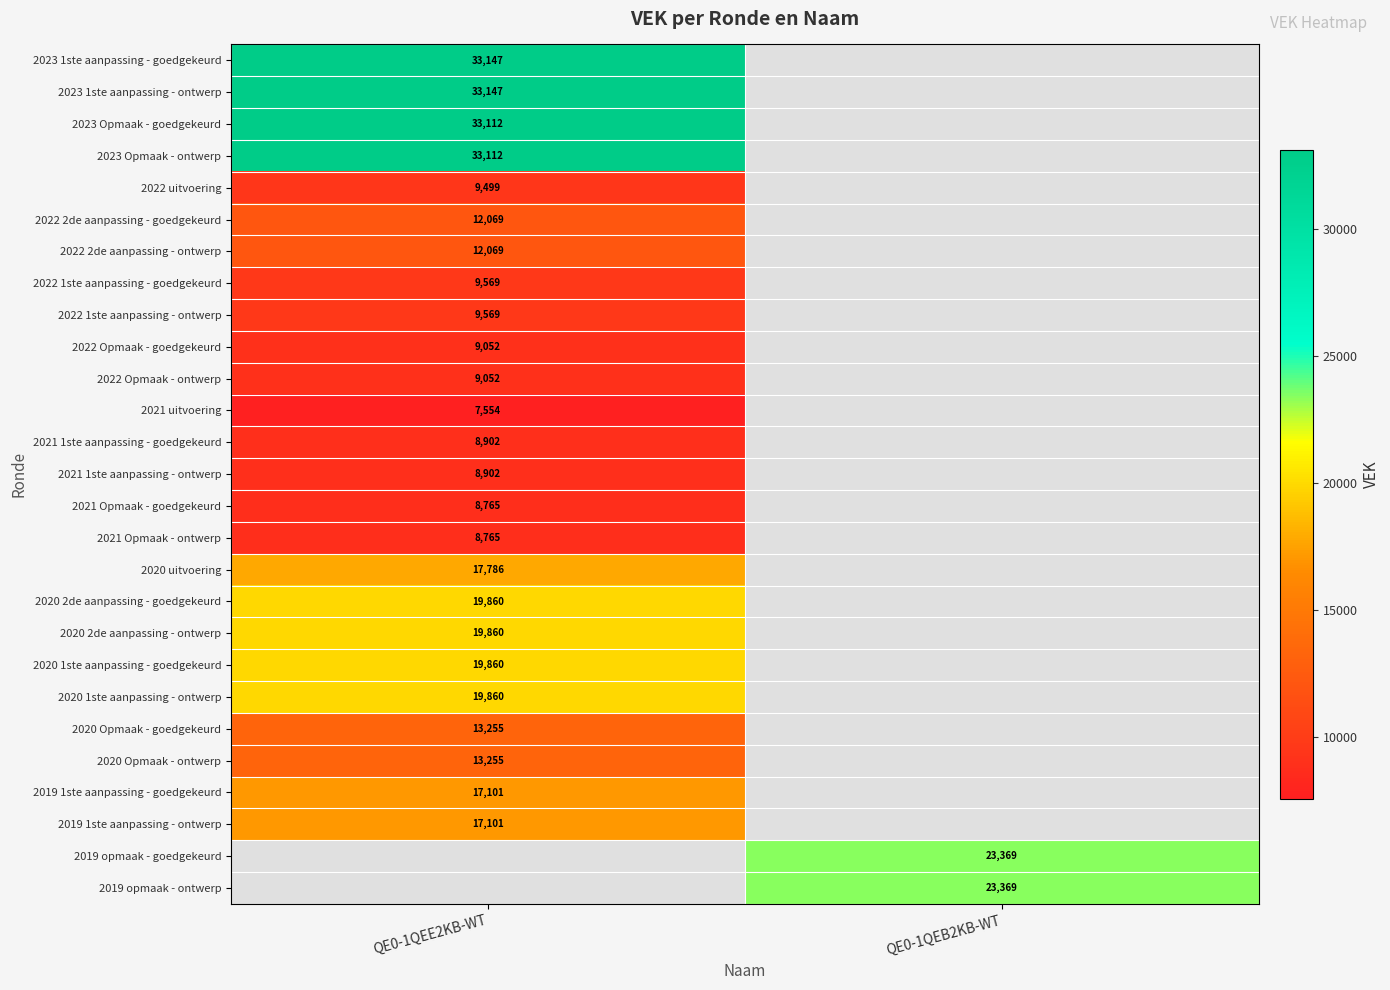

True or false: 2020 uitvoering has a value of 17786 at QE0-1QEE2KB-WT.

True